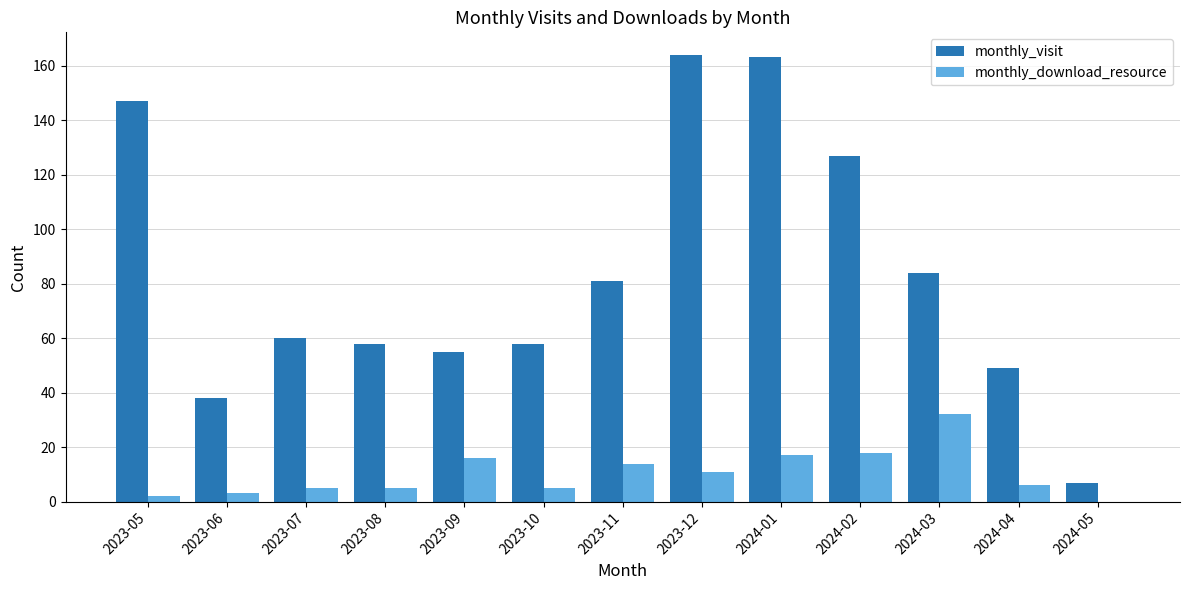

Reading left to right, extract all data points from this chart.

monthly_visit: 2023-05=147	2023-06=38	2023-07=60	2023-08=58	2023-09=55	2023-10=58	2023-11=81	2023-12=164	2024-01=163	2024-02=127	2024-03=84	2024-04=49	2024-05=7
monthly_download_resource: 2023-05=2	2023-06=3	2023-07=5	2023-08=5	2023-09=16	2023-10=5	2023-11=14	2023-12=11	2024-01=17	2024-02=18	2024-03=32	2024-04=6	2024-05=0